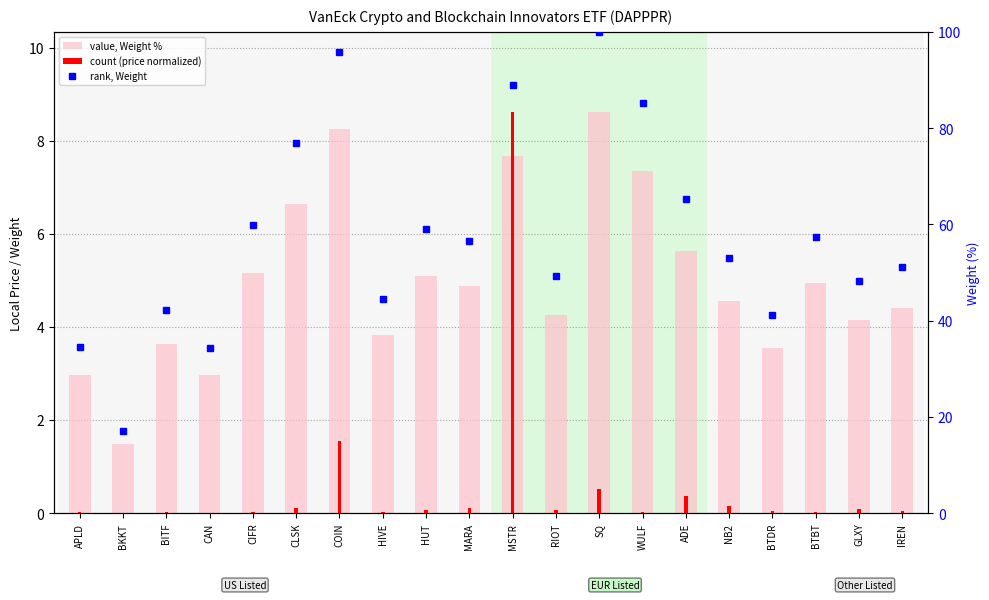

Which series has the largest range (max minus min)?

rank, Weight